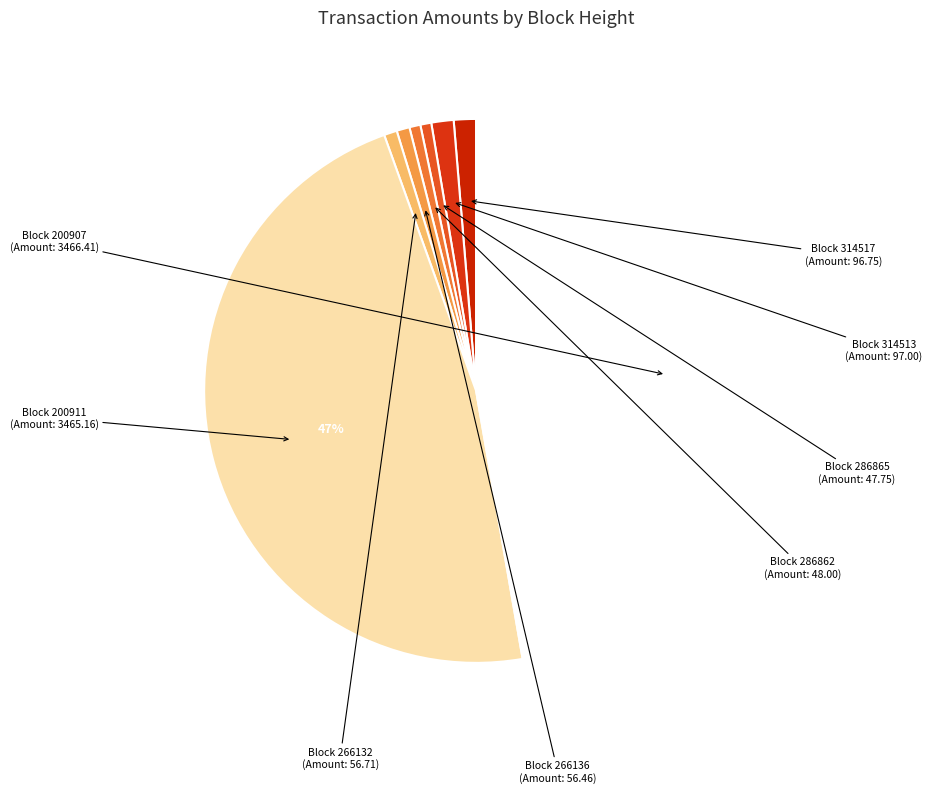

Is there any slice that represents more than half of the pie?

No